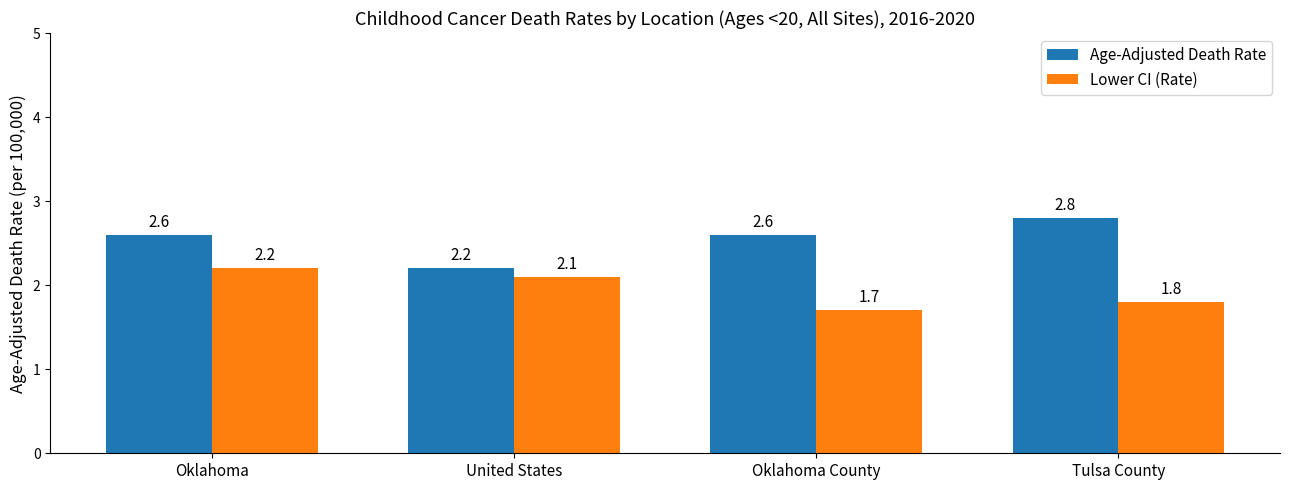

The Age-Adjusted Death Rate series shows 4.9 at Tulsa County. True or false?

False